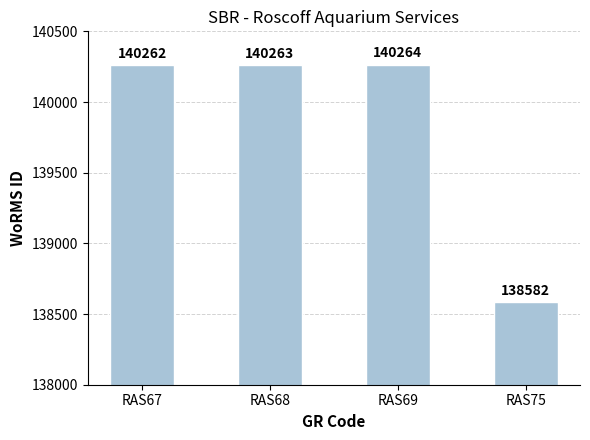

What is the difference between the values at RAS68 and RAS75?

1681